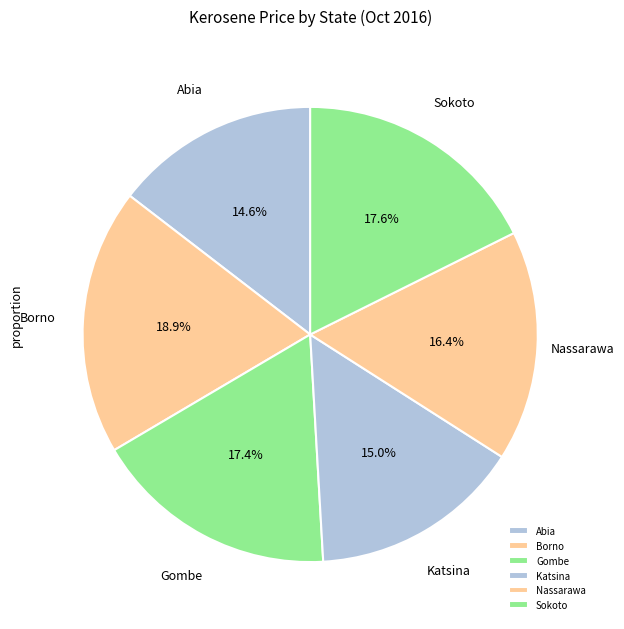

Which has a higher value, Sokoto or Borno?

Borno